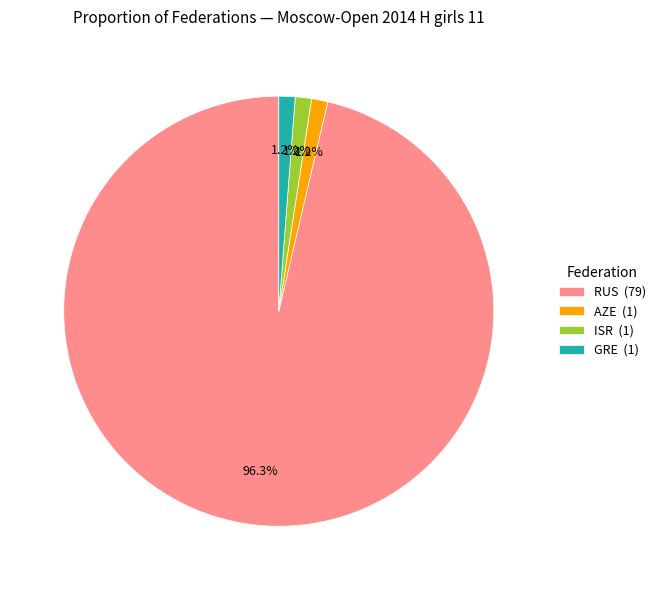

Which has a higher value, RUS (79) or ISR (1)?

RUS (79)